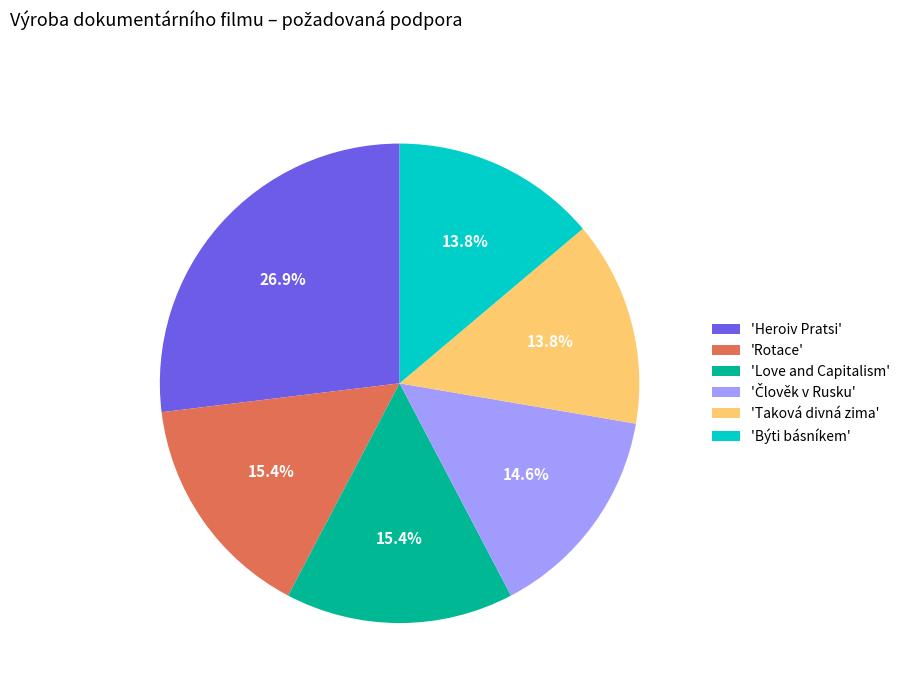

How much of the chart is everything except 'Love and Capitalism'?

84.6%